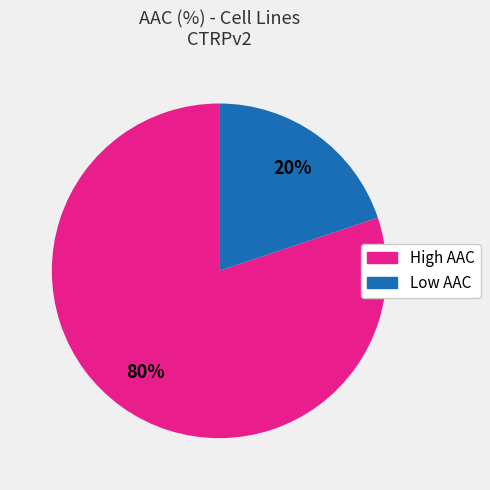

Is there any slice that represents more than half of the pie?

Yes